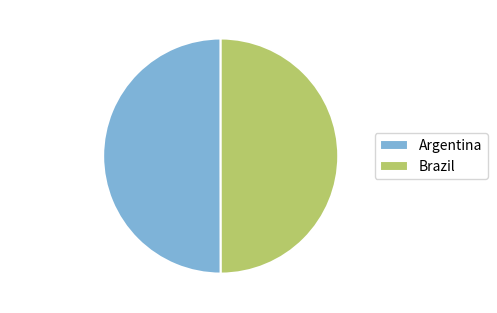

Combined, do Brazil and Argentina account for over 50%?

Yes